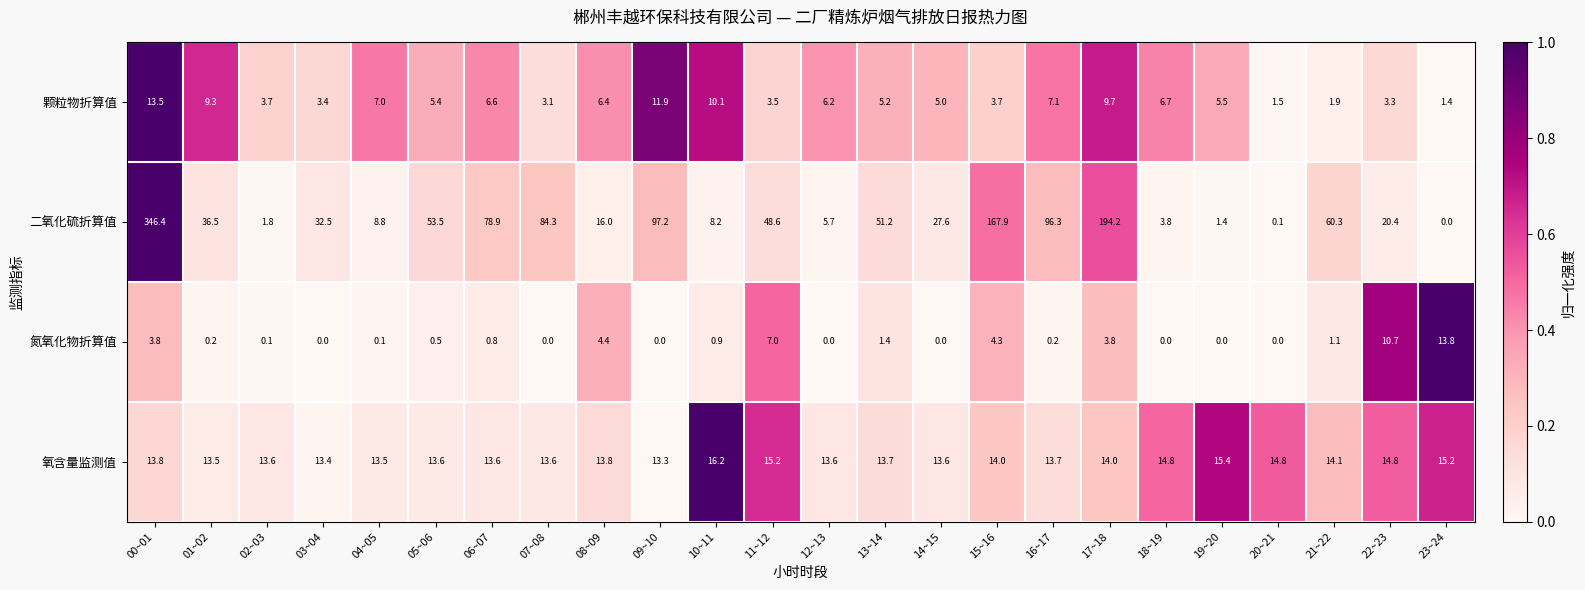

True or false: 氧含量监测值 has a value of 6.8 at 07~08.

False